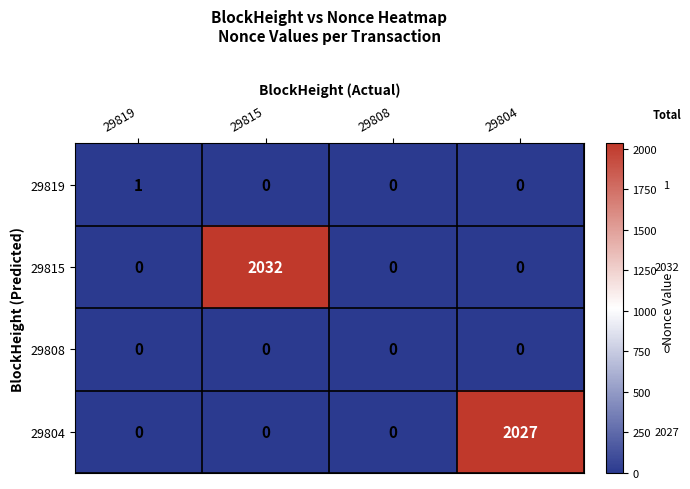

Reading left to right, transcribe all the data shown in this chart.

29819: 29819=1	29815=0	29808=0	29804=0
29815: 29819=0	29815=2032	29808=0	29804=0
29808: 29819=0	29815=0	29808=0	29804=0
29804: 29819=0	29815=0	29808=0	29804=2027